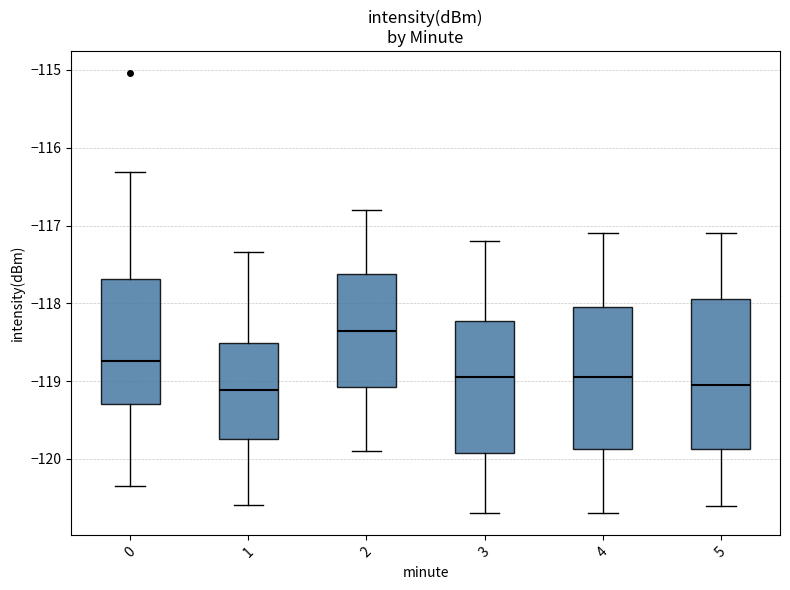

Where does the median line of the box at x = 1 sit on the y-axis? The values are not printed on the chart, so give them approximately, as read against the axis.

-119.1